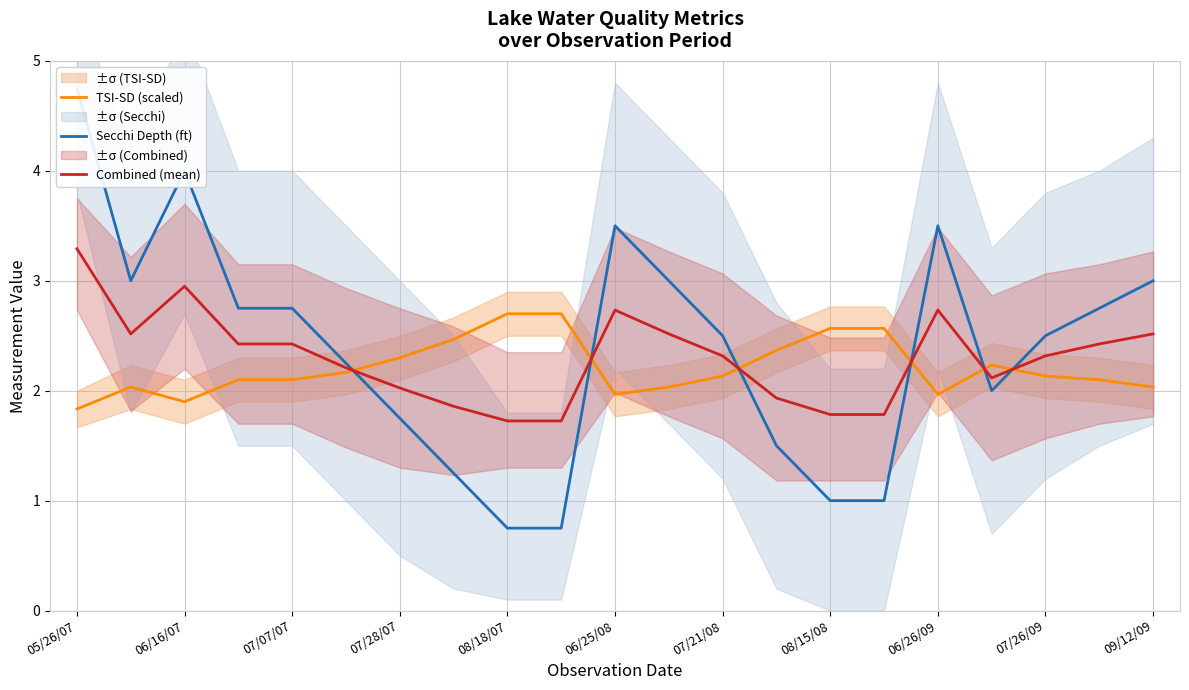

Which category has the highest value in the Combined (mean) series?

05/26/07